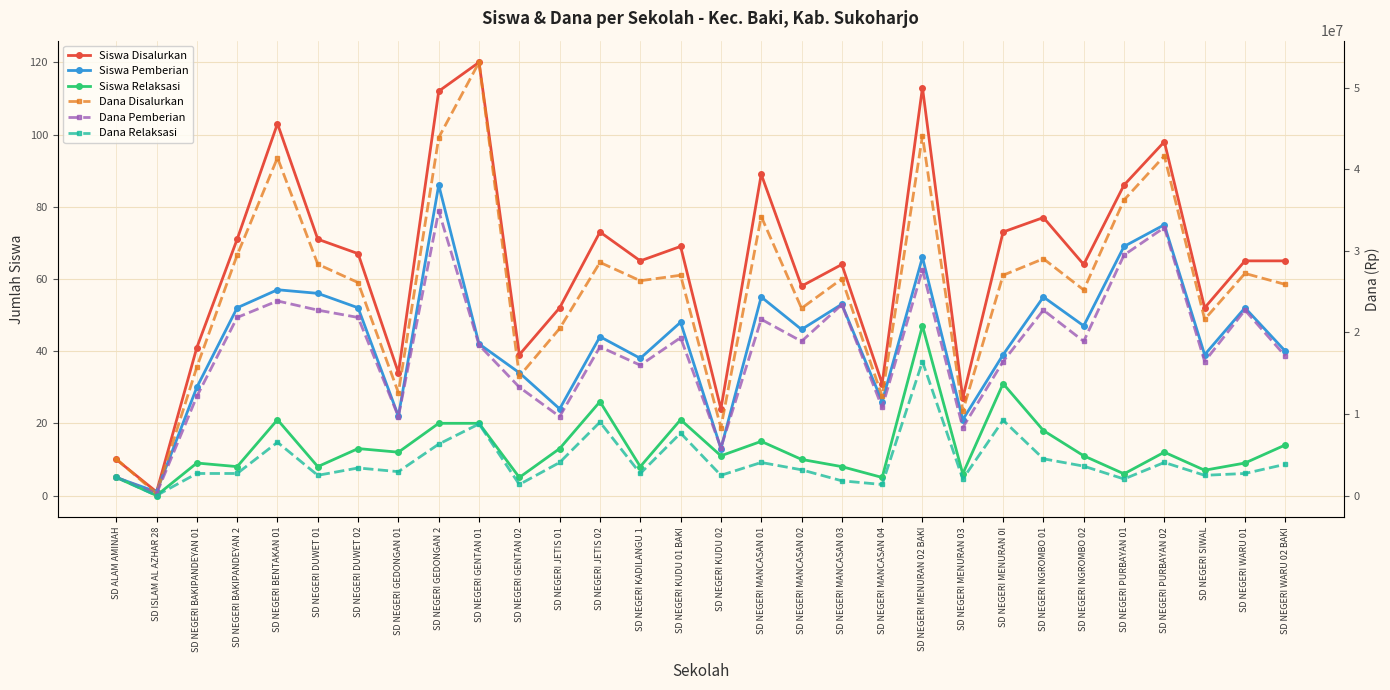

What is the value of the Dana Disalurkan point at the 22nd from the left?

10350000